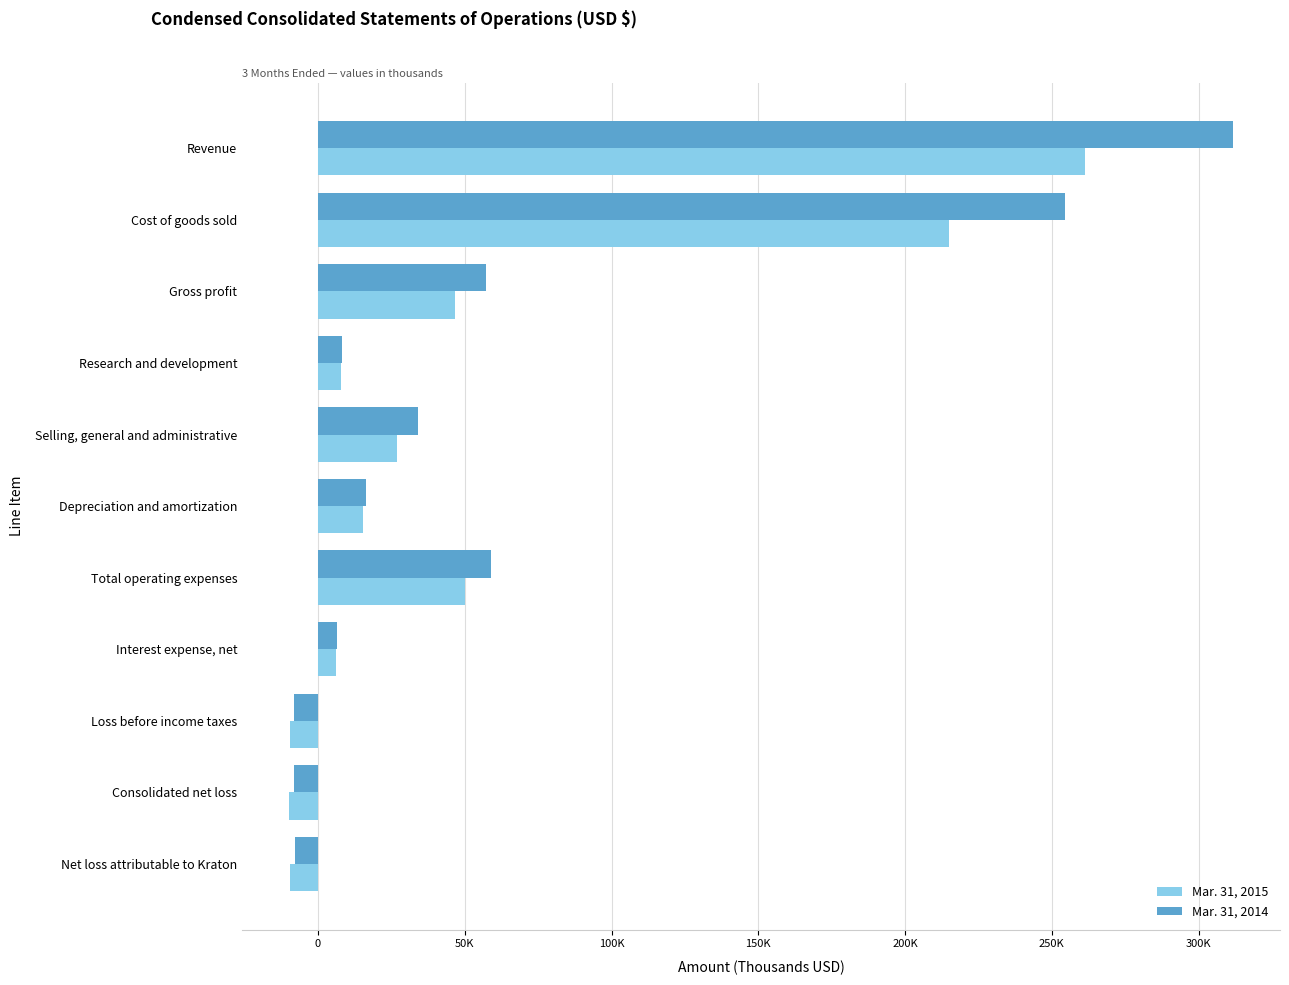

Where is Mar. 31, 2014 nearest to the value 151731?

Total operating expenses